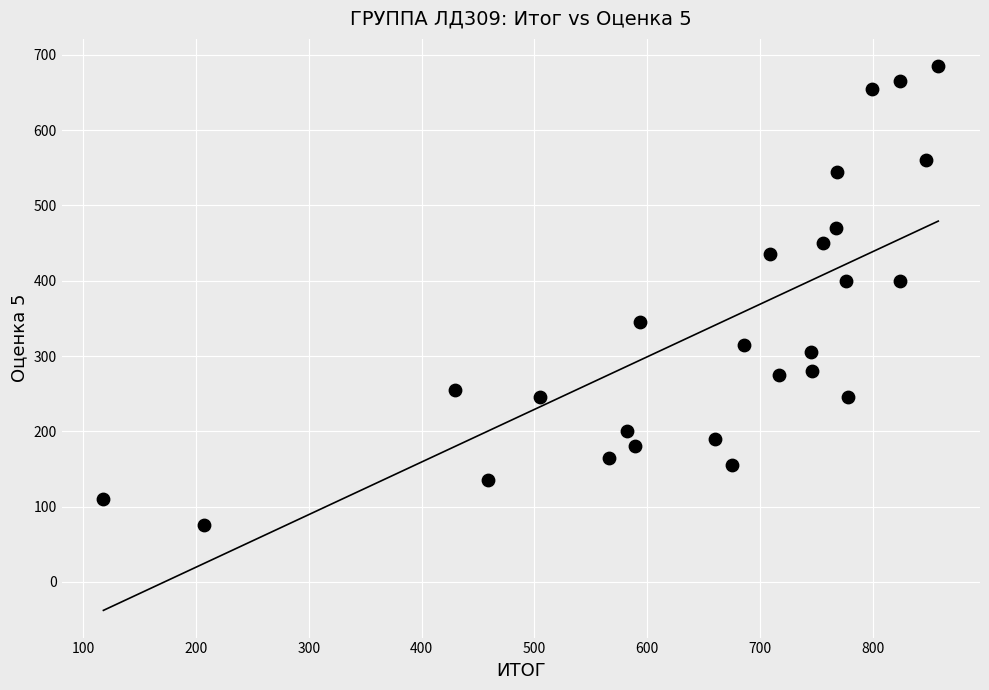

What is the range of X values (max minus min)?

740